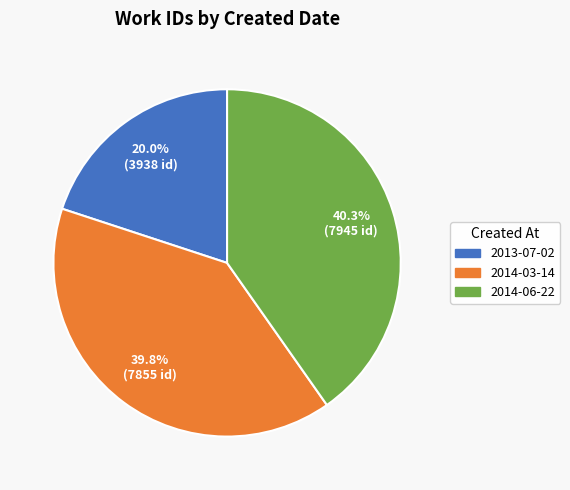

The 2014-06-22 slice represents 40% of the pie. True or false?

True